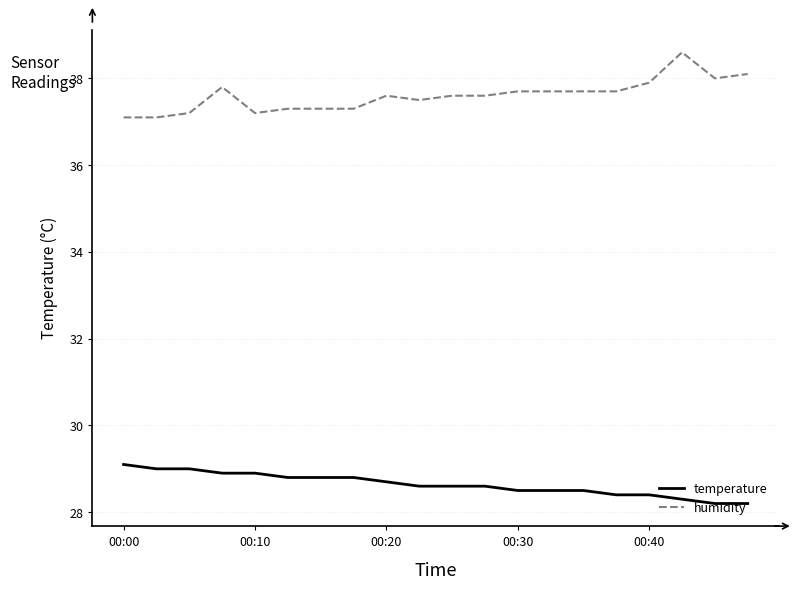

What are all the series names shown in the legend?

temperature, humidity